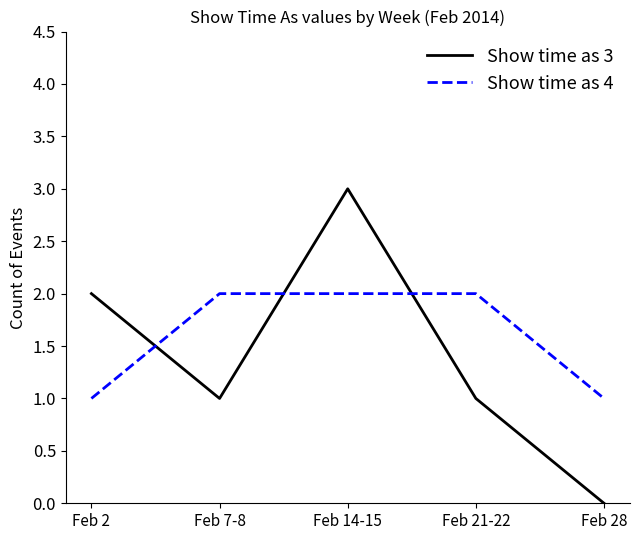

List the series in order of their overall mean, highest first.

Show time as 4, Show time as 3